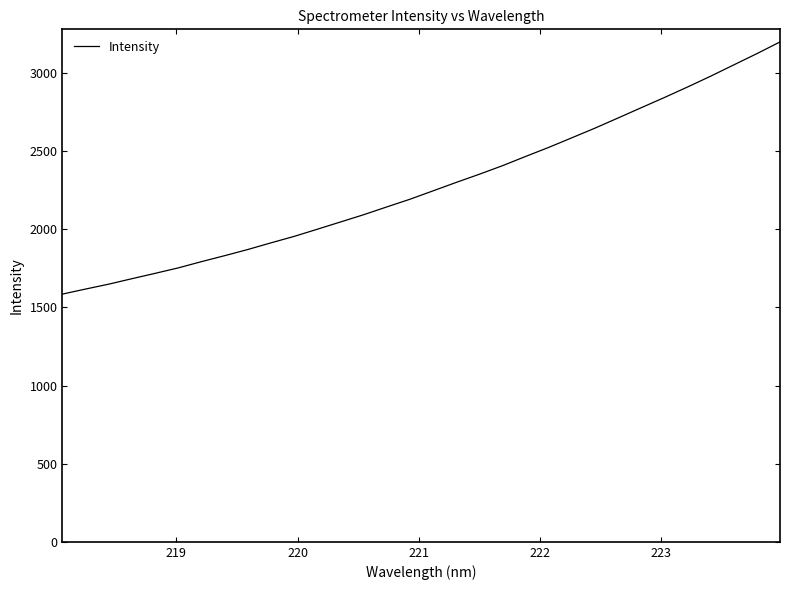

What is the difference between the maximum and minimum values?

1613.0